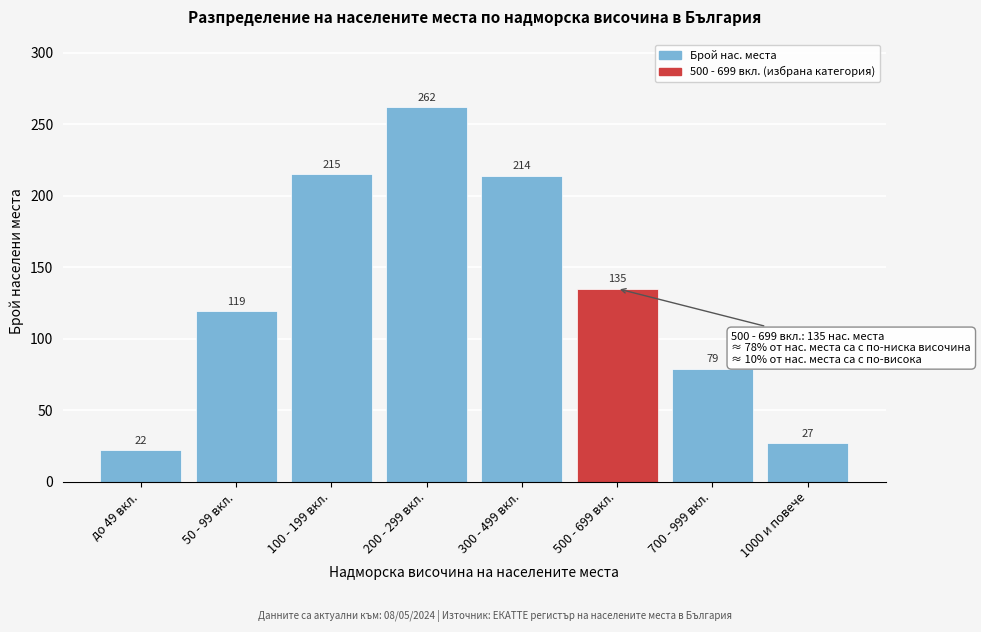

Reading right to left, what are all the values shown in this chart?

27	79	135	214	262	215	119	22